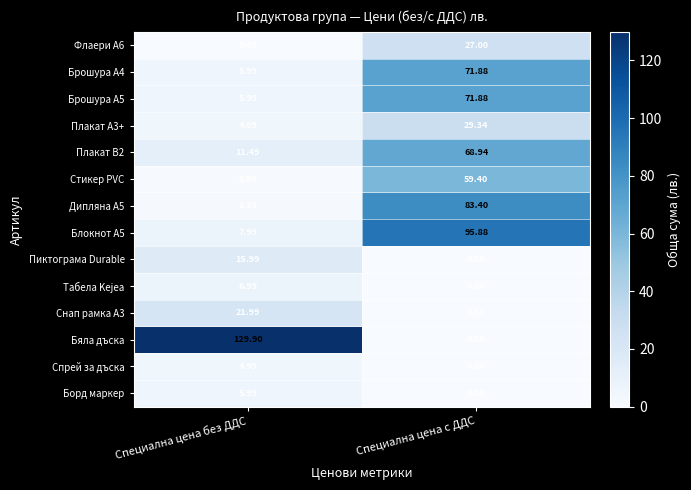

Which label corresponds to the largest value in the chart?

Специална цена без ДДС